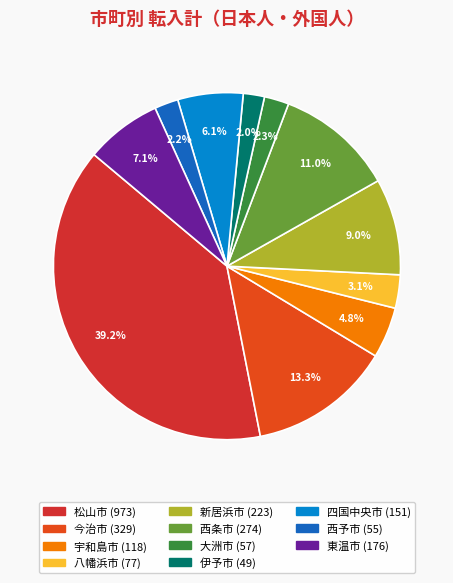

Is 西予市 the majority of the pie?

No